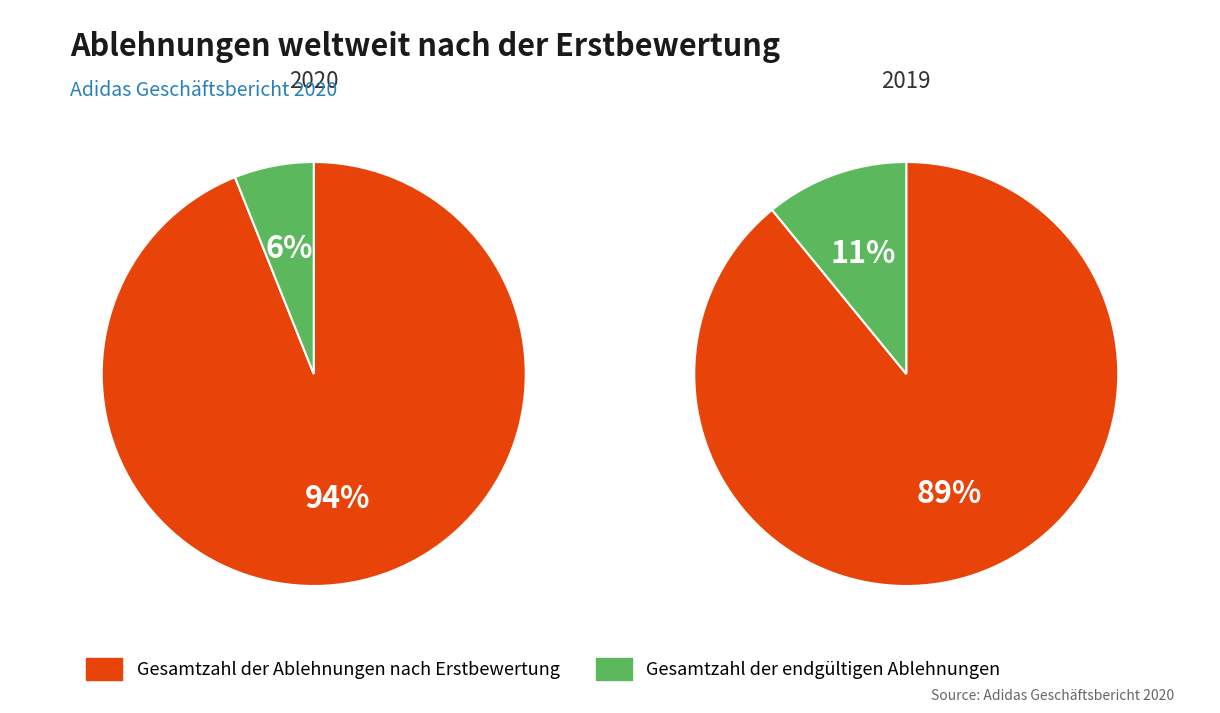

Which slice is the largest?

Gesamtzahl der Ablehnungen nach Erstbewertung